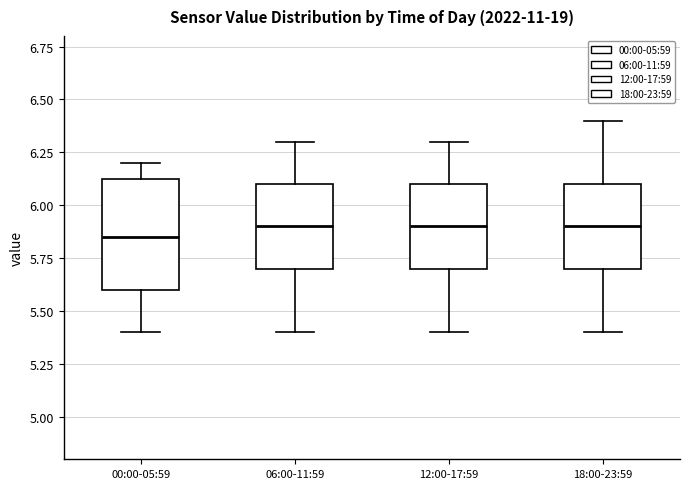

Where does the upper whisker of the box for 00:00-05:59 end on the y-axis? The values are not printed on the chart, so give them approximately, as read against the axis.

6.20